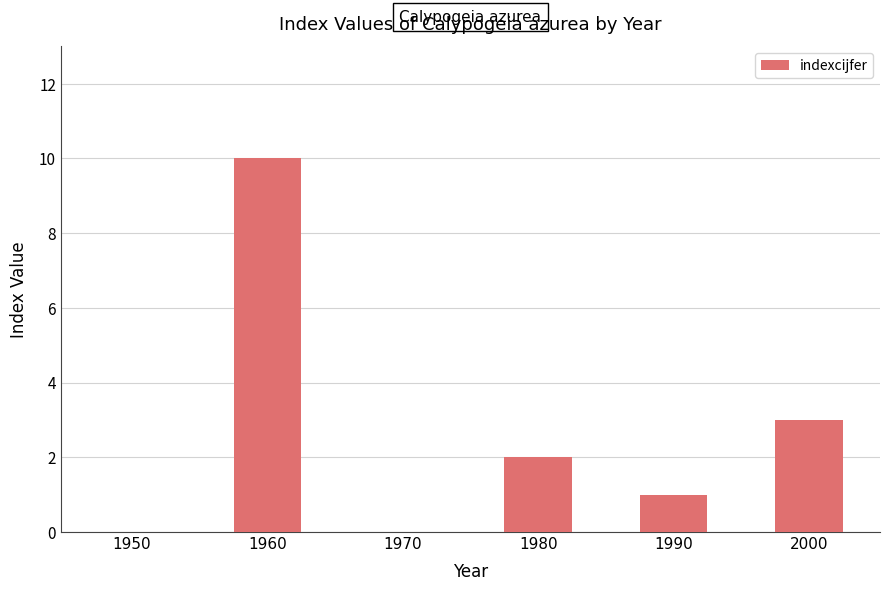

What is the greatest value displayed?

10